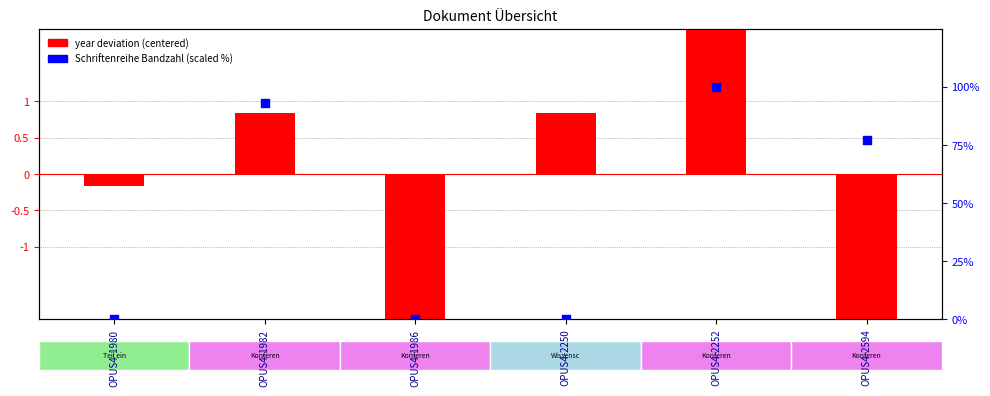

What is the total value across all series at OPUS4-2594?

74.9